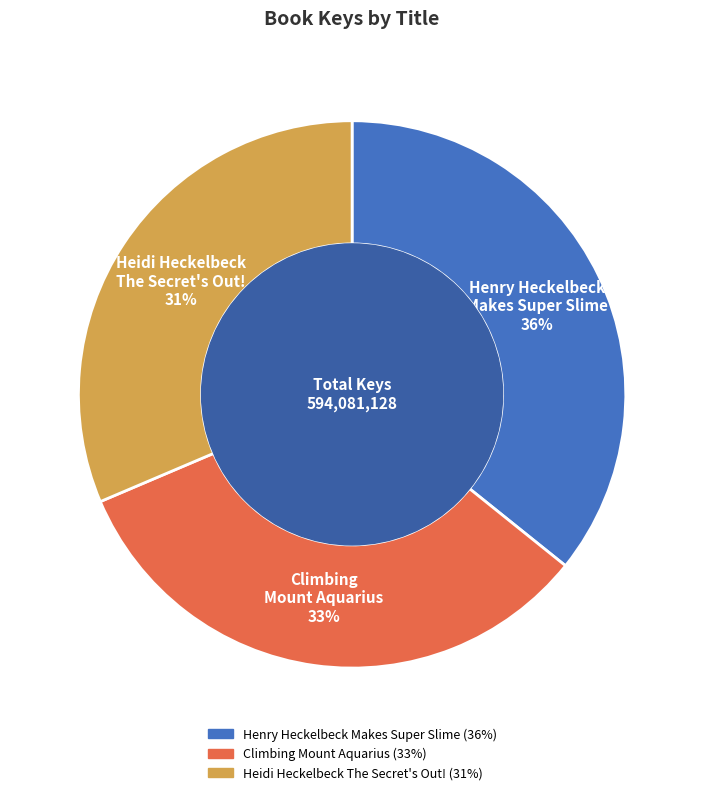

To the nearest percent, what is the combined percentage of Henry Heckelbeck Makes Super Slime and Climbing Mount Aquarius?

69%